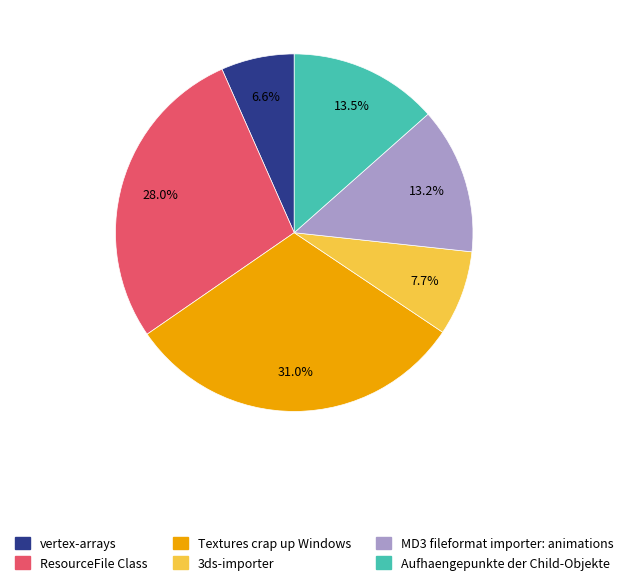

What is the total percentage of Aufhaengepunkte der Child-Objekte and vertex-arrays?

20.1%